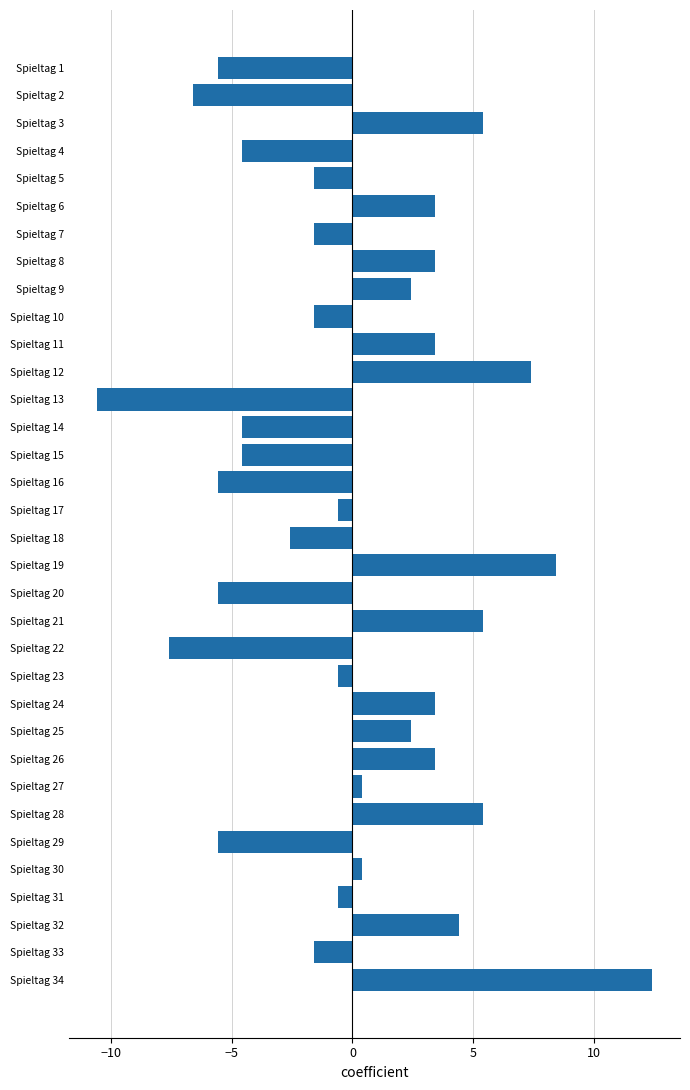

How many values are above zero?

16